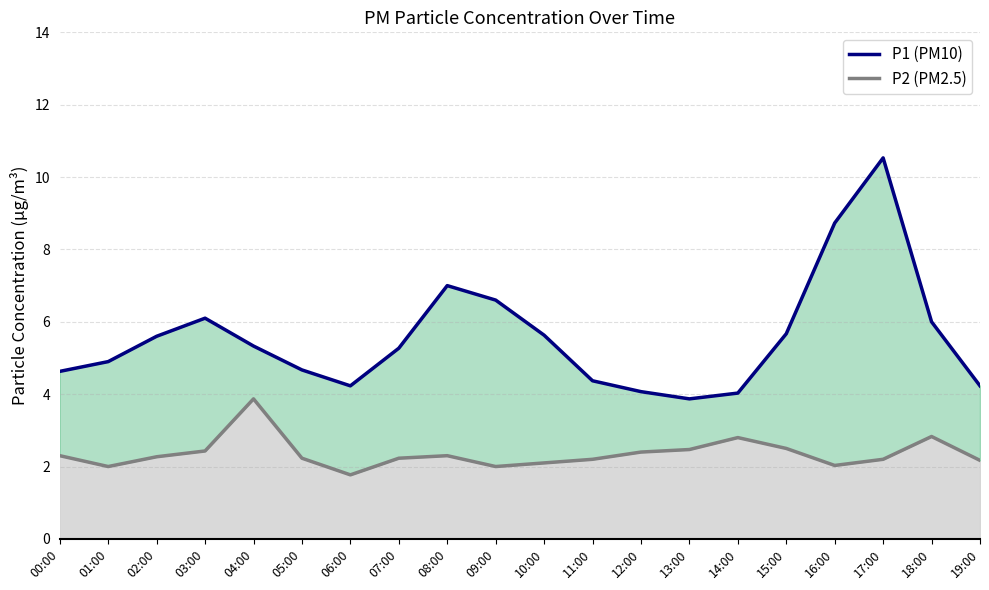

How many data points does each series have?

20